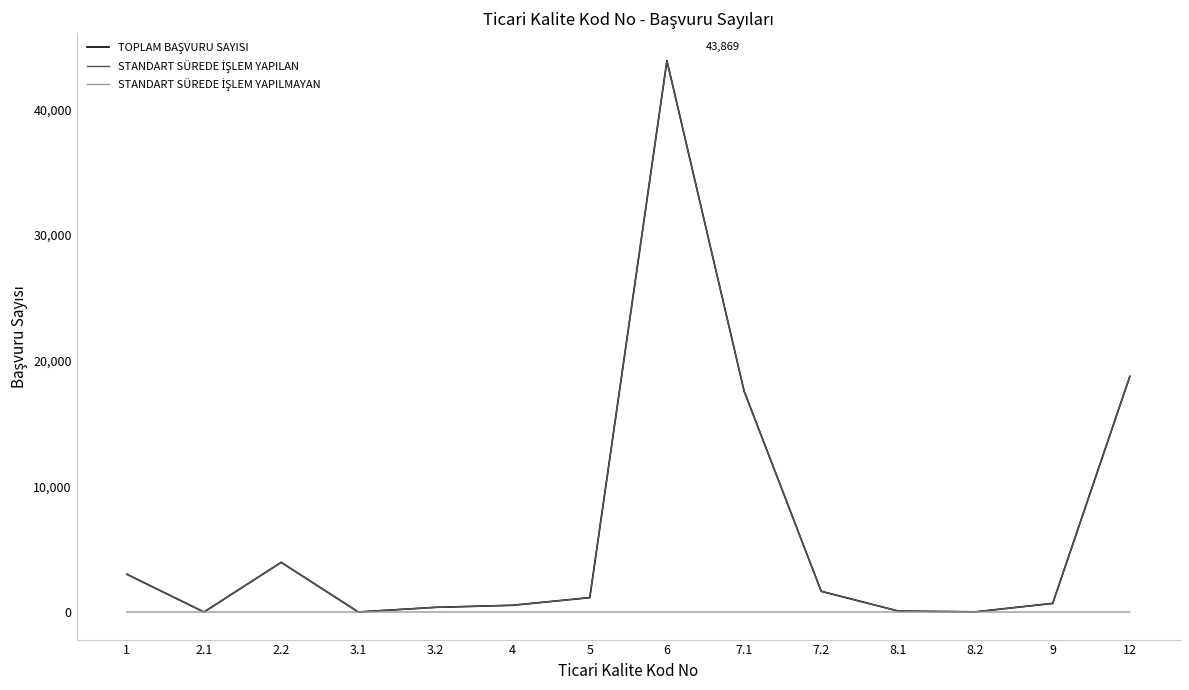

At which category is the sum across all series the highest?

6